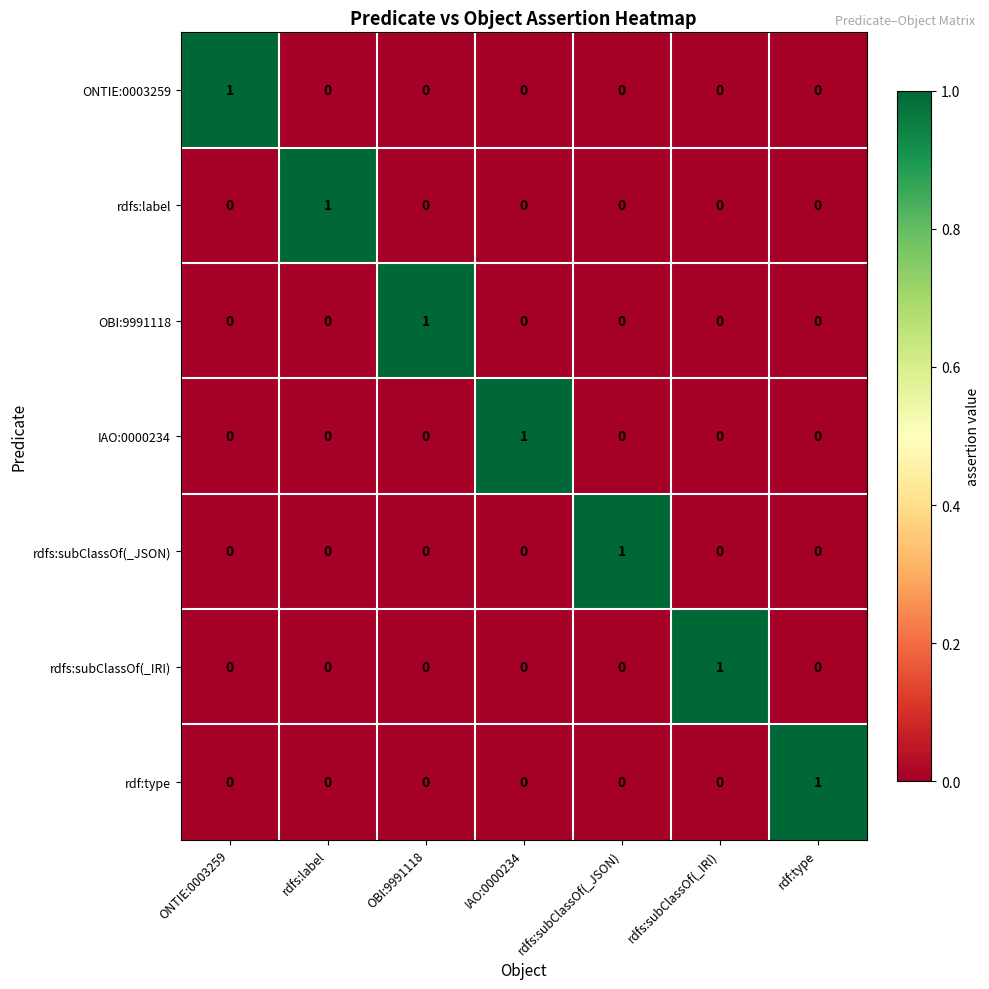

Is it true that rdf:type equals 1 at rdfs:subClassOf(_JSON)?

False